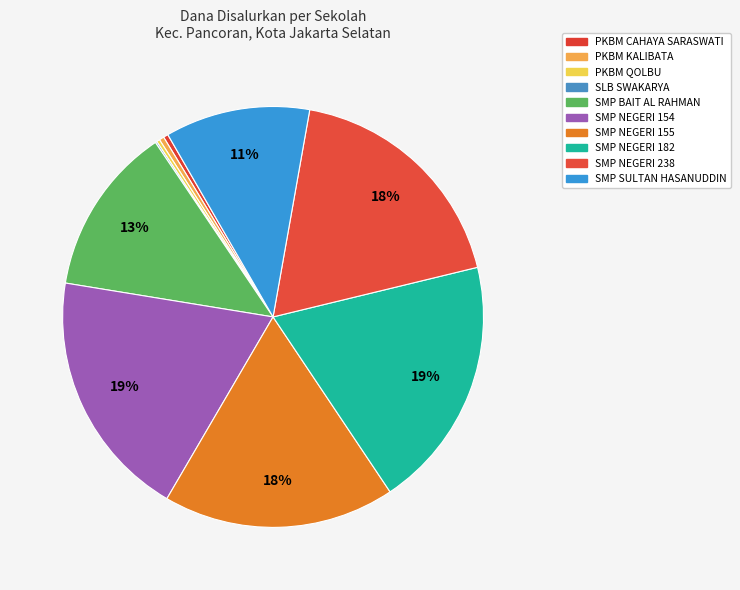

What is the change in value from SMP NEGERI 154 to SMP NEGERI 155?

-4125000